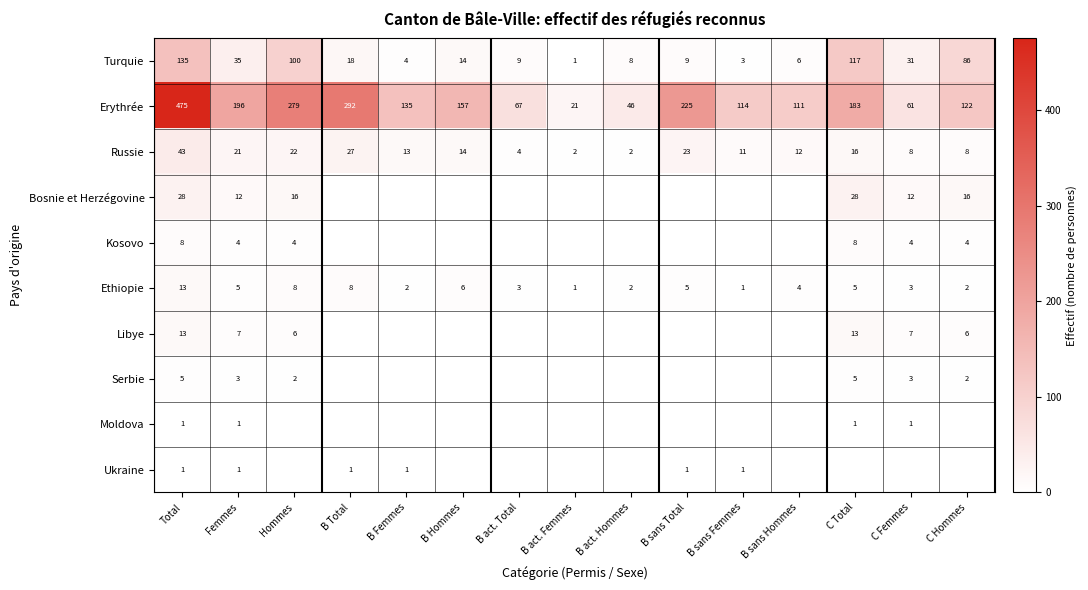

What is the greatest value displayed?

475